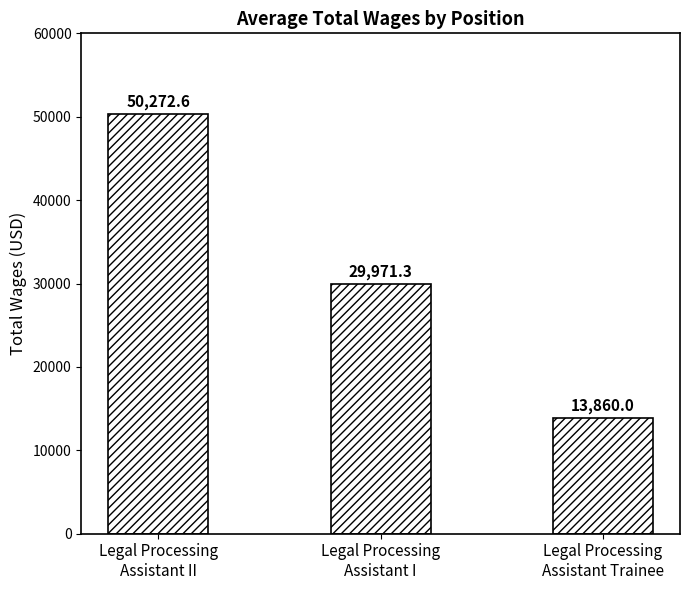

What is the difference between the values at Legal Processing
Assistant Trainee and Legal Processing
Assistant II?

36412.6